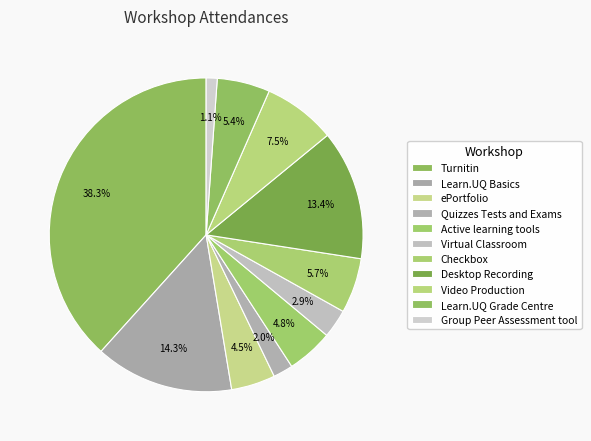

The ePortfolio slice represents 13% of the pie. True or false?

False